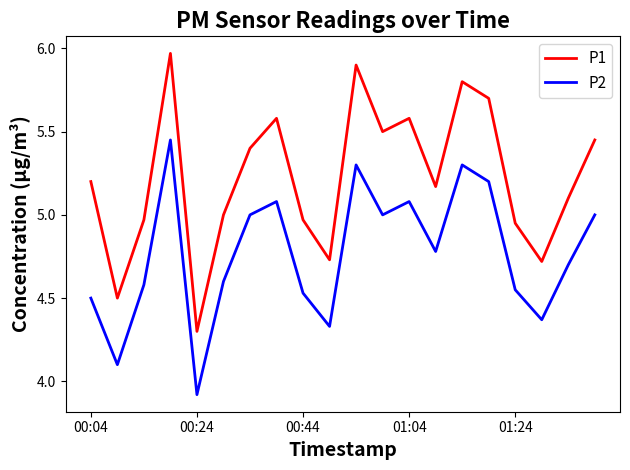

Which series has the largest range (max minus min)?

P1